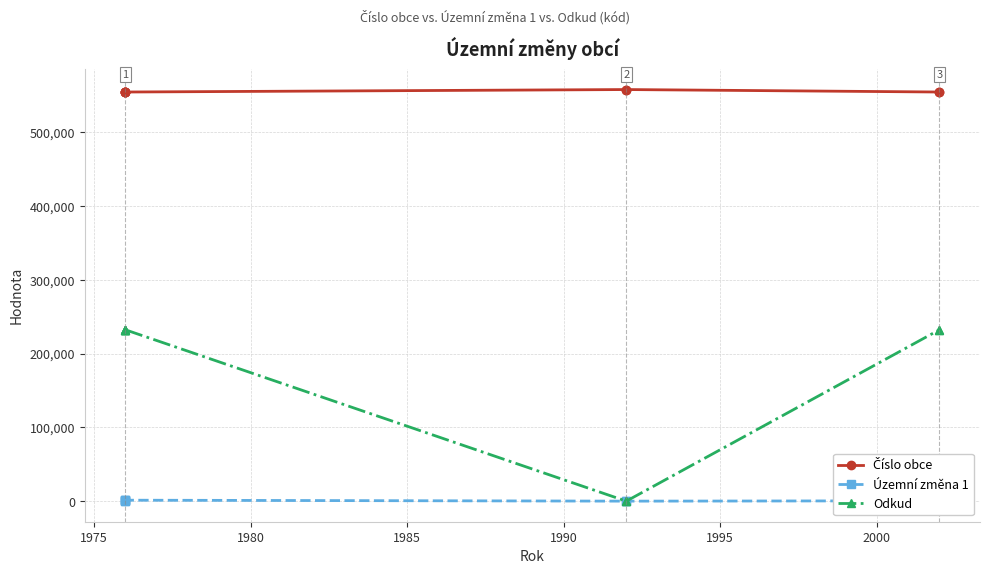

True or false: Odkud and Územní změna 1 intersect in this chart.

False